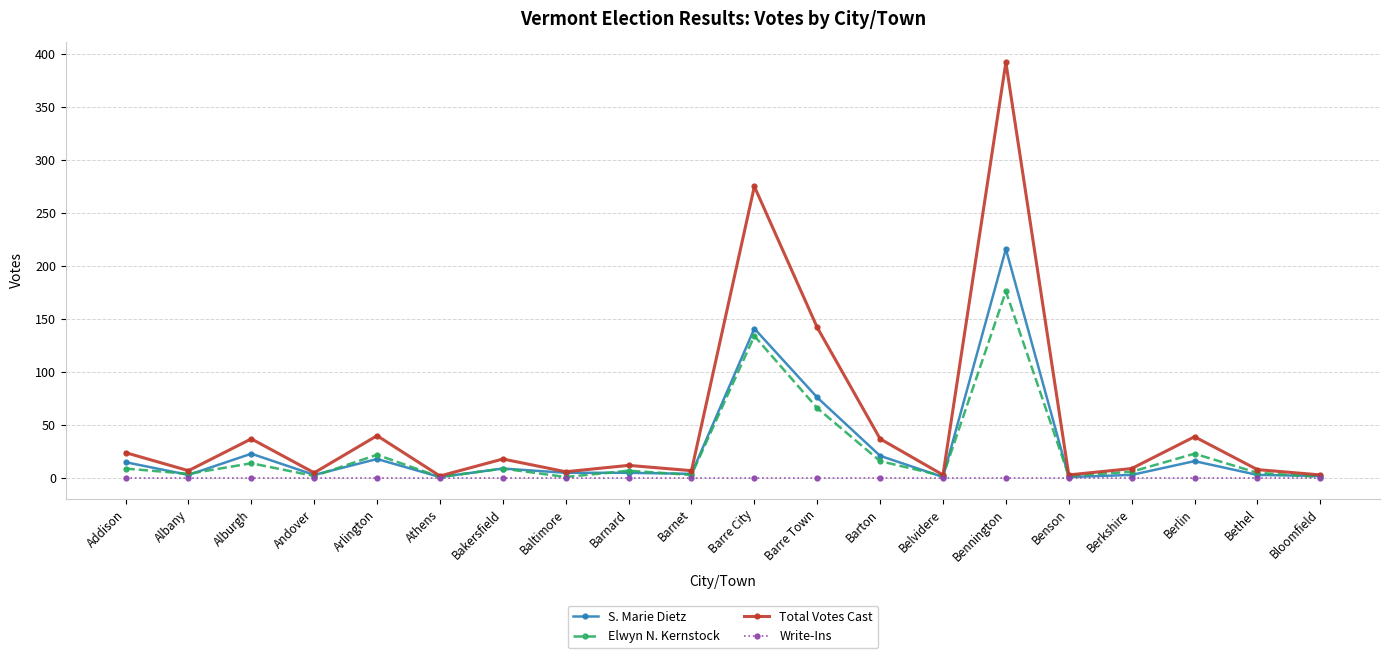

True or false: Total Votes Cast has more than 1 points higher than both neighbors.

True